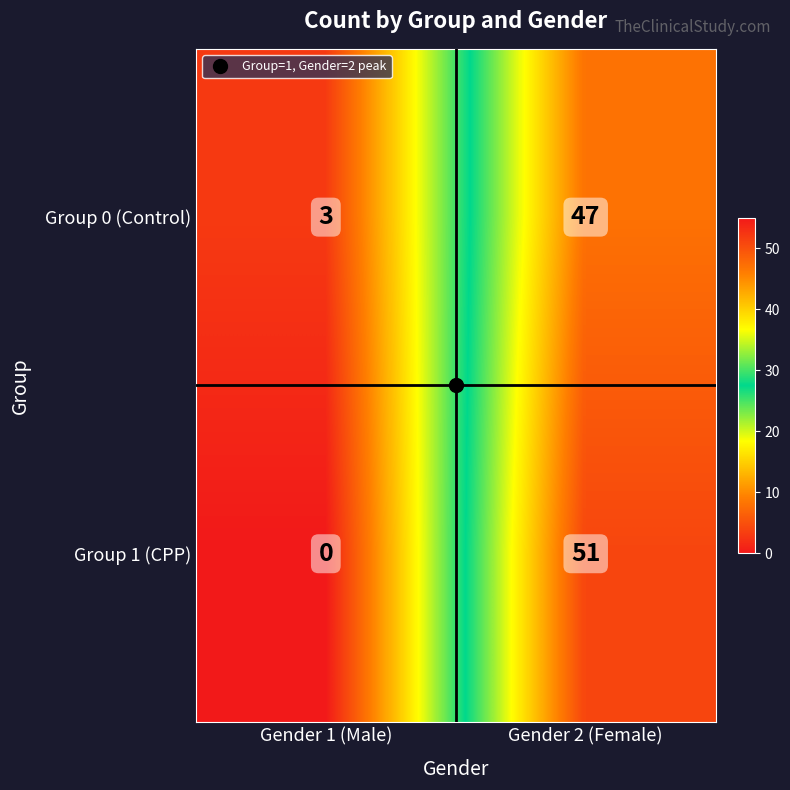

What is the greatest value displayed?

51